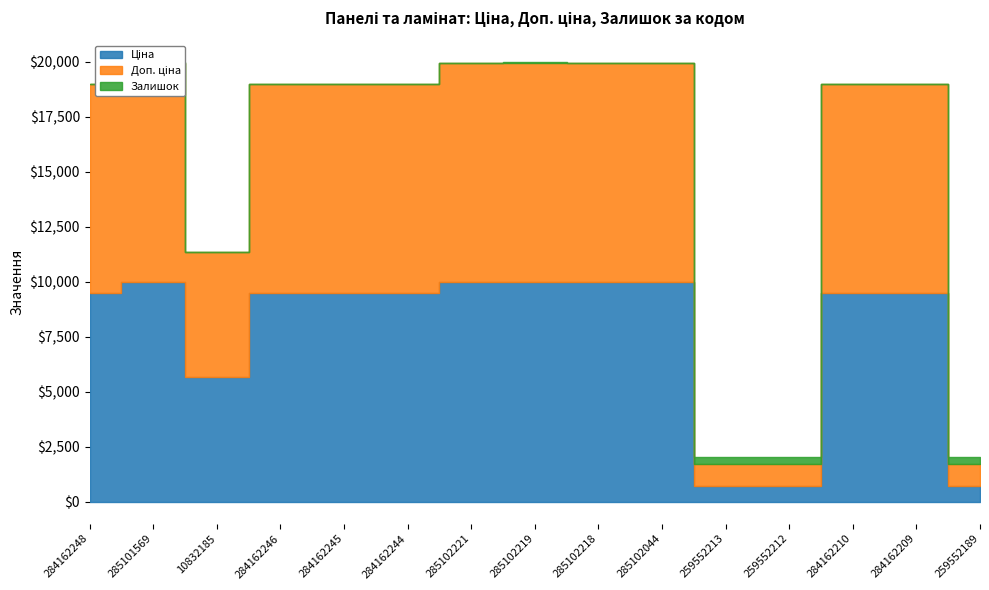

Rank the series at 284162246 from highest to lowest value.

Ціна, Доп. ціна, Залишок